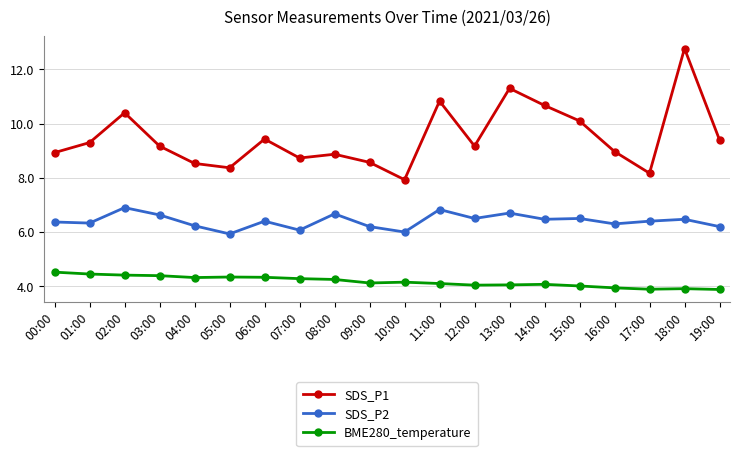

At which label does SDS_P1 reach its minimum?

10:00